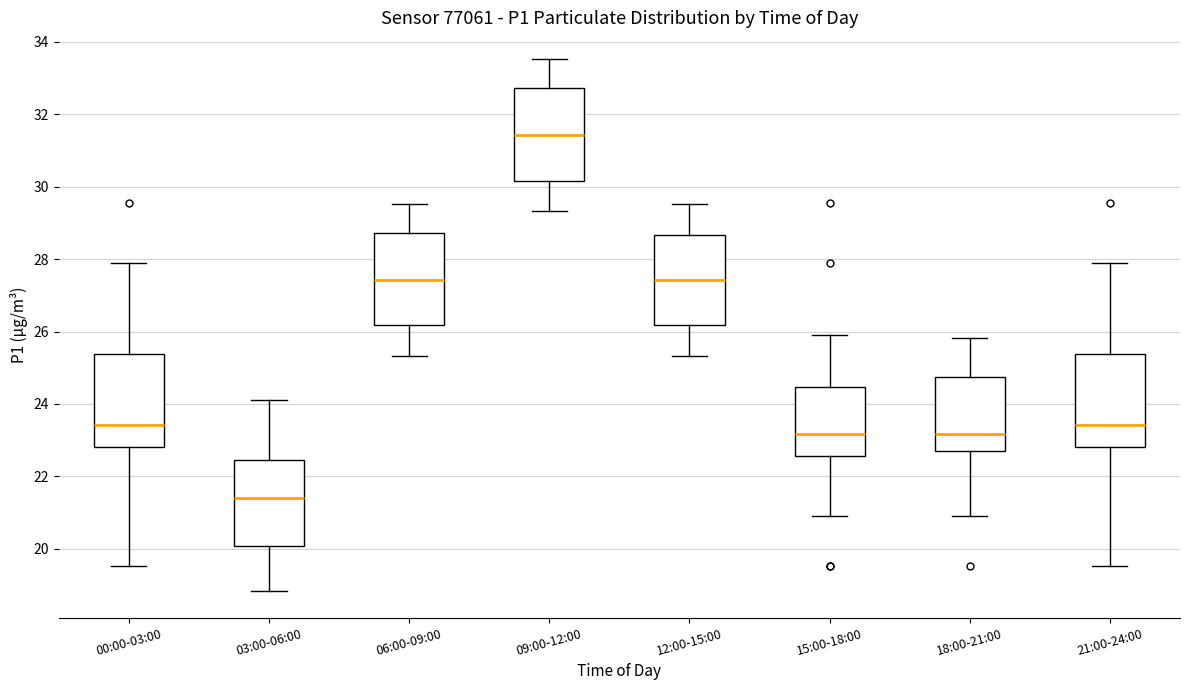

Which box has the highest median line?

09:00-12:00